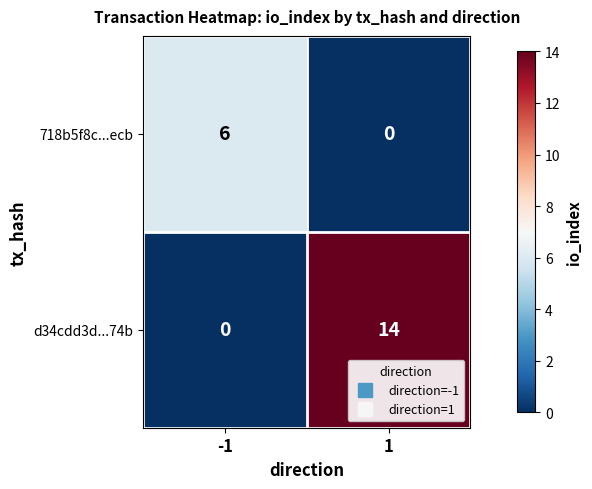

Reading left to right, what are all the values shown in this chart?

718b5f8c...ecb: -1=6	1=0
d34cdd3d...74b: -1=0	1=14